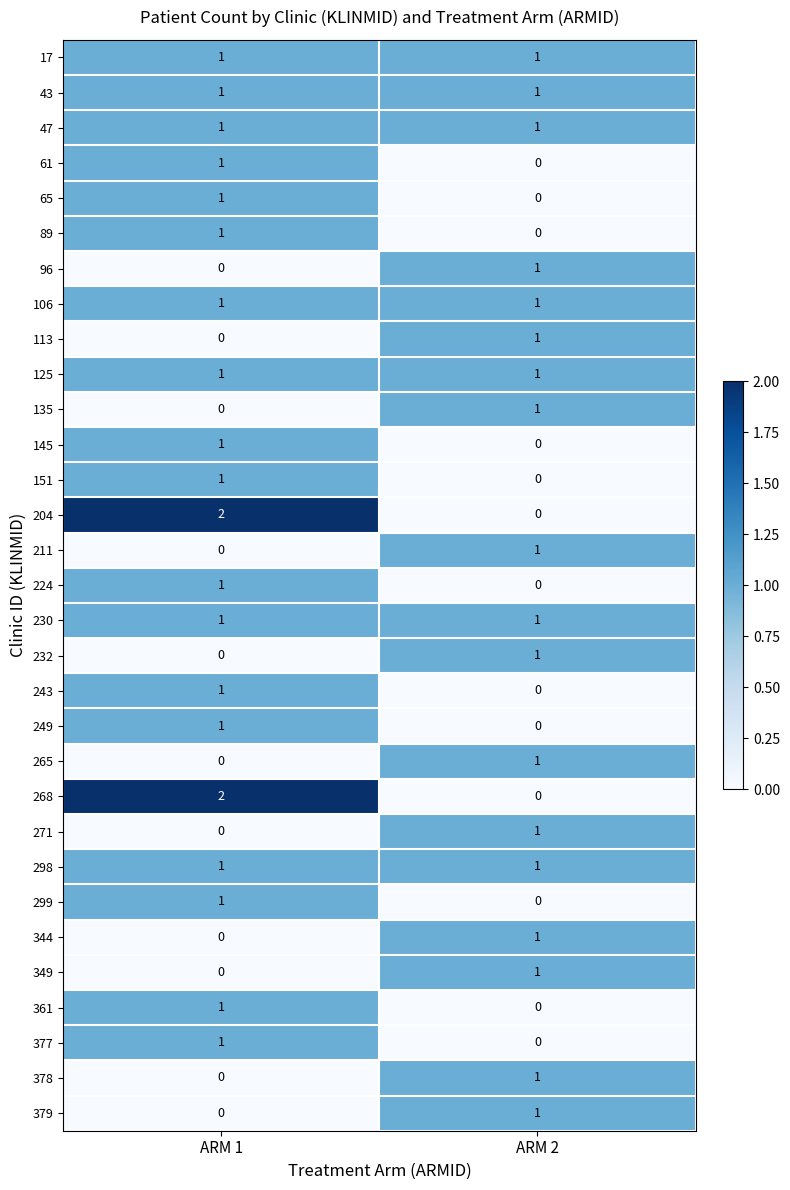

Is the value of 379 at ARM 2 greater than the value of 135 at ARM 1?

Yes